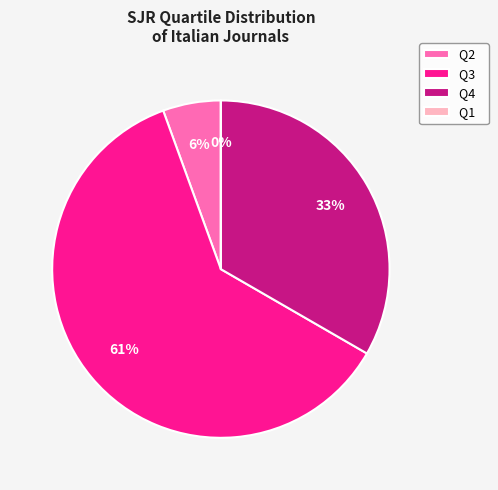

What is the largest slice in the pie chart?

Q3